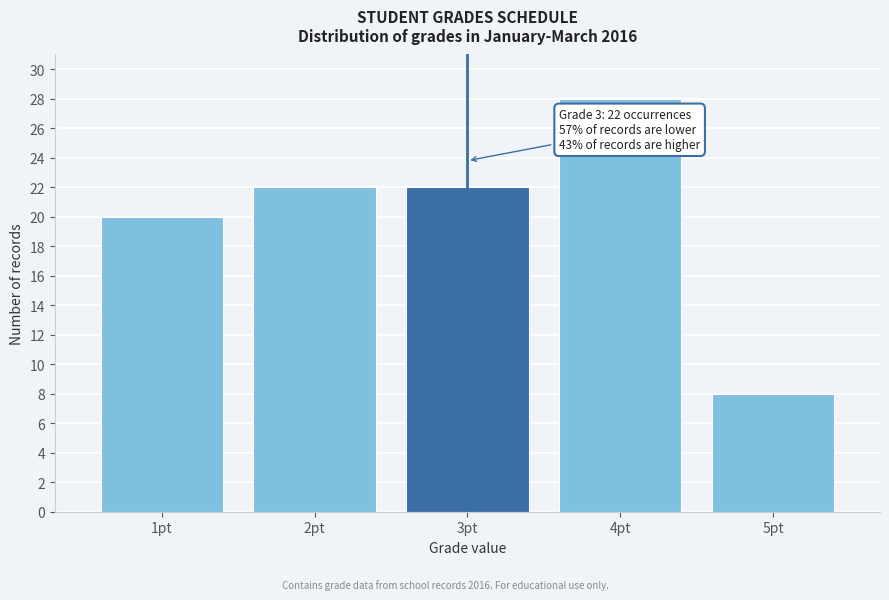

Reading left to right, extract all data points from this chart.

1pt=20	2pt=22	3pt=22	4pt=28	5pt=8